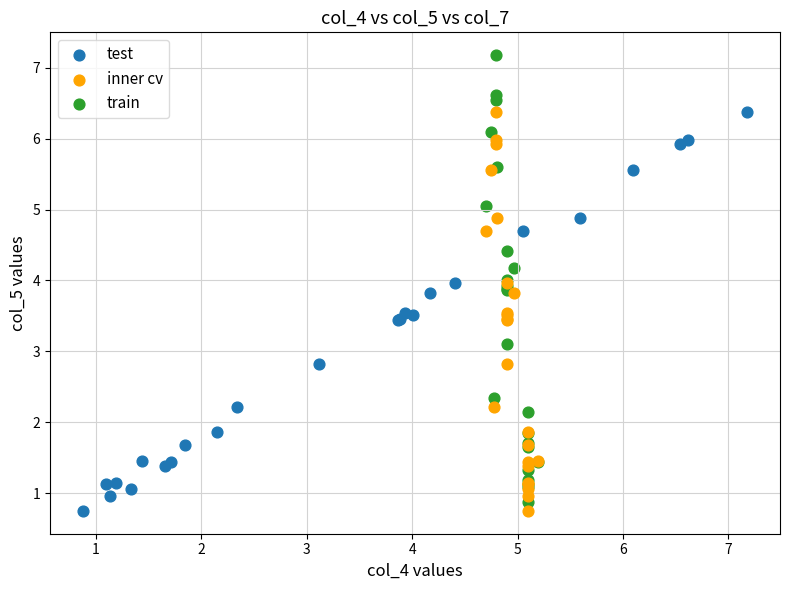

Which series reaches the maximum Y coordinate?

train